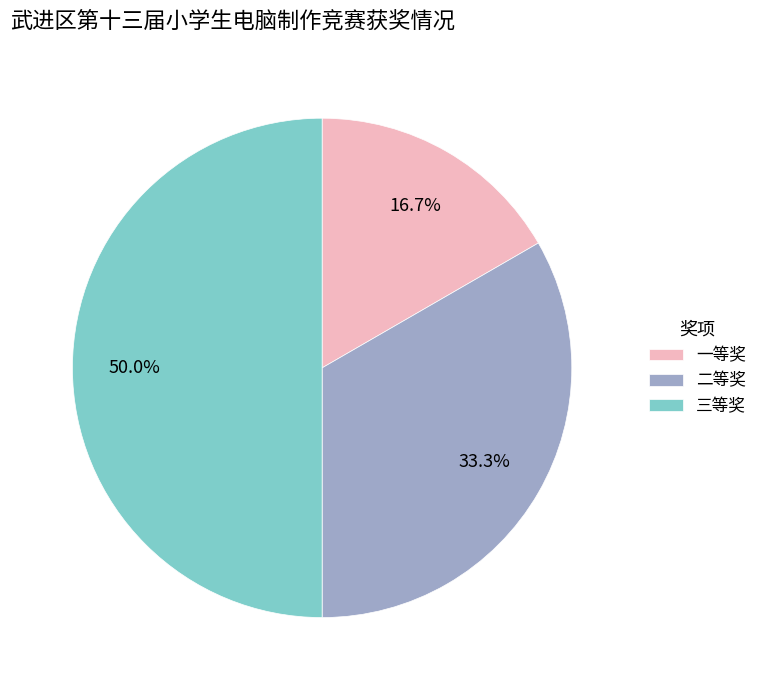

The 三等奖 slice represents 37% of the pie. True or false?

False